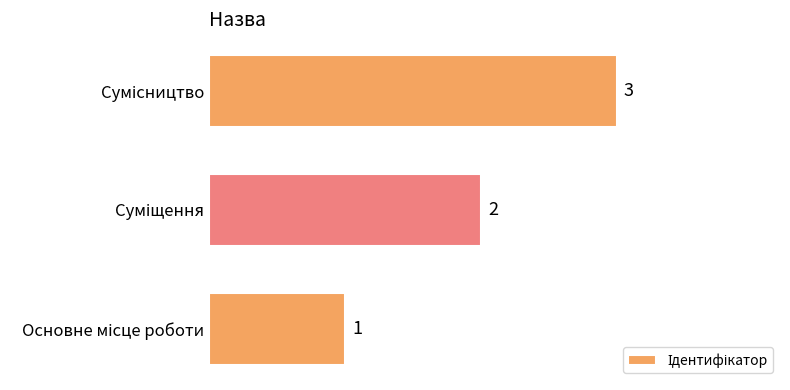

Count the values in the range 1 to 3.

3